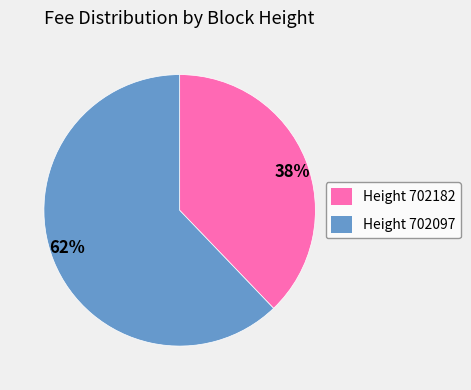

Combined, do 62% and 38% account for over 50%?

Yes